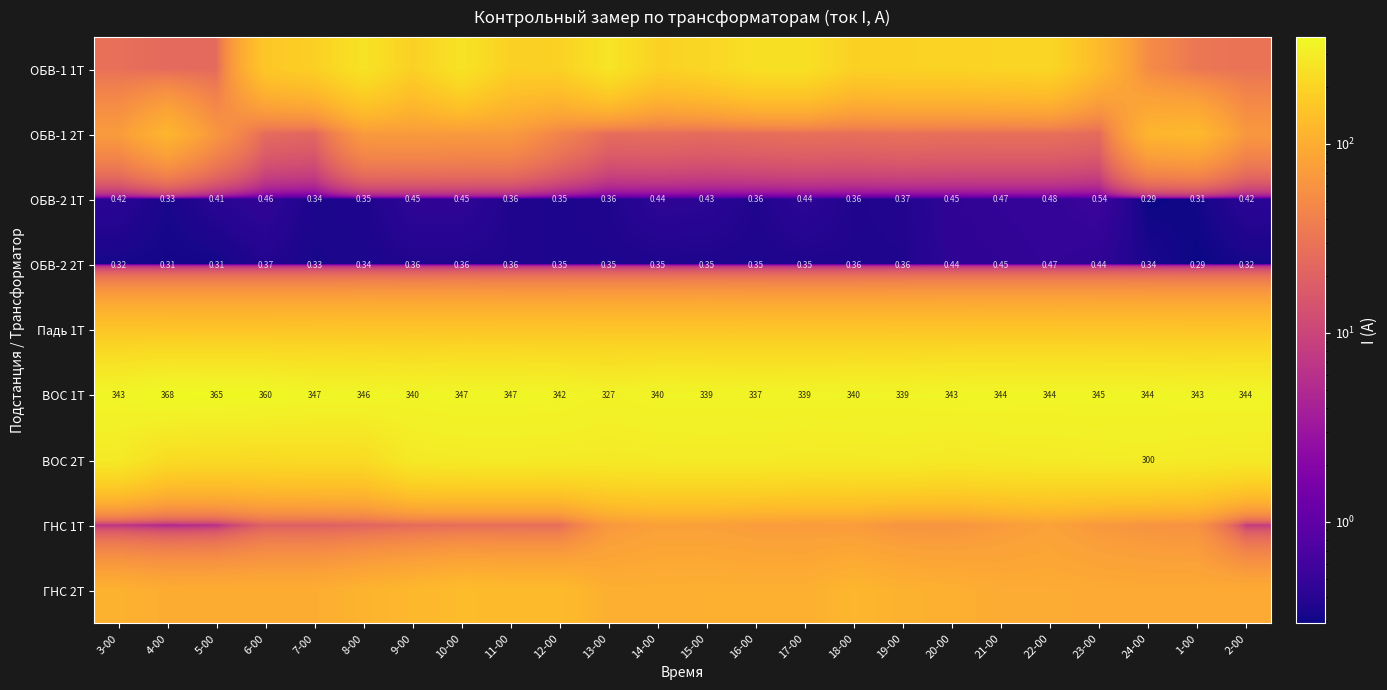

Rank the series at 11-00 from lowest to highest value.

ОБВ-2 1Т, ОБВ-2 2Т, ГНС 1Т, ОБВ-1 2Т, ГНС 2Т, Падь 1Т, ОБВ-1 1Т, ВОС 2Т, ВОС 1Т